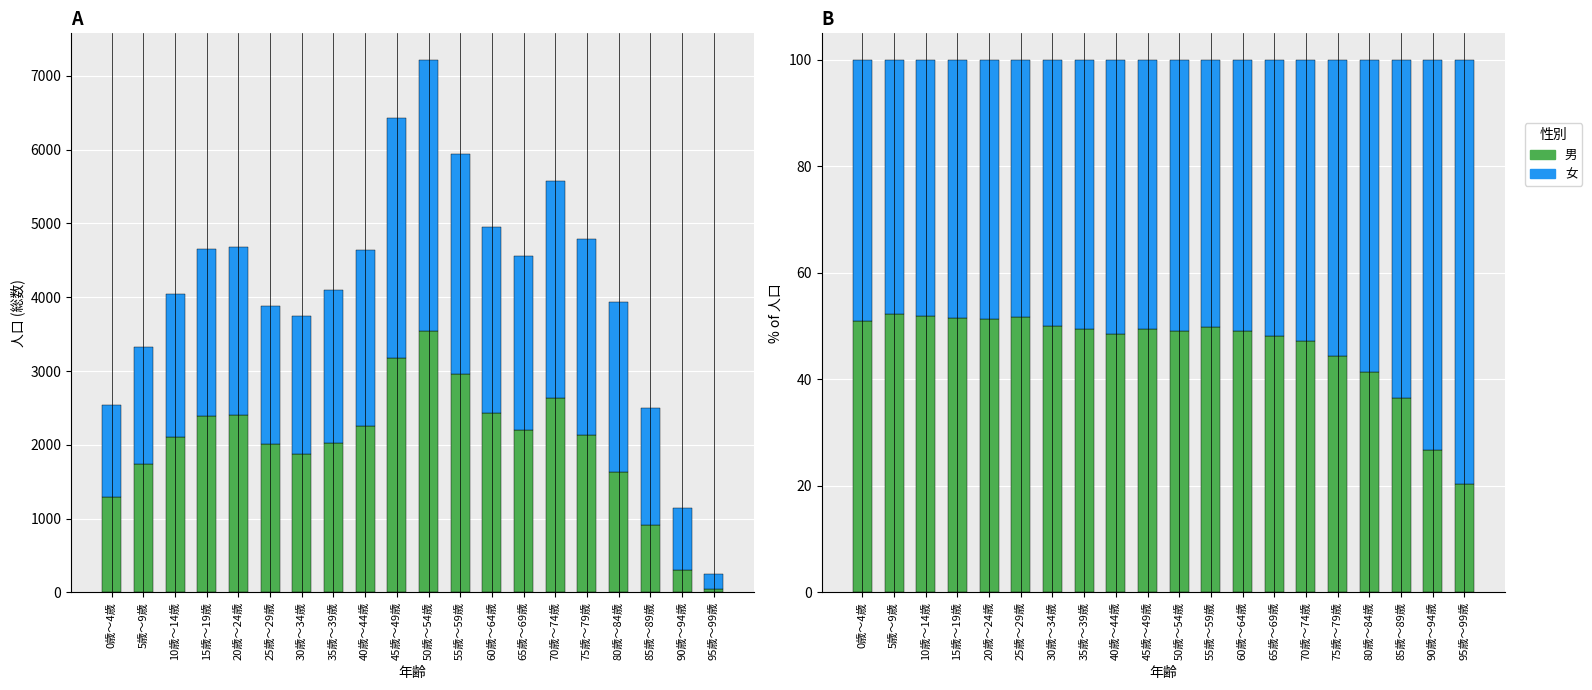

What is the sum of the 男 values at 60歳～64歳 and 10歳～14歳?

101.1